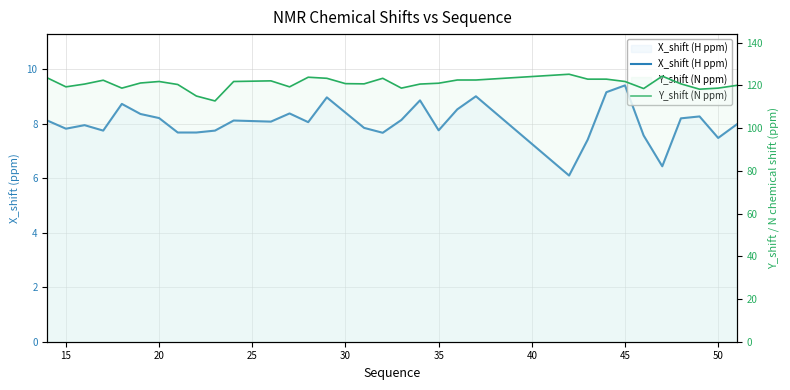

Which series has the widest spread of values?

Y_shift (N ppm)